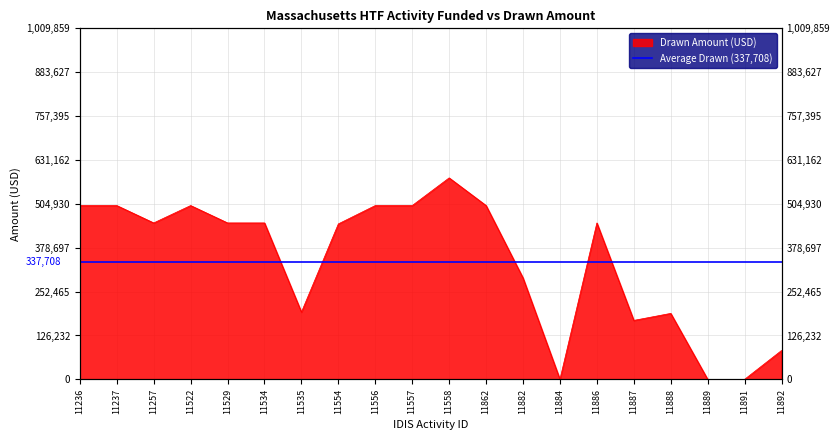

Where is the data nearest to the value 289790?

11882